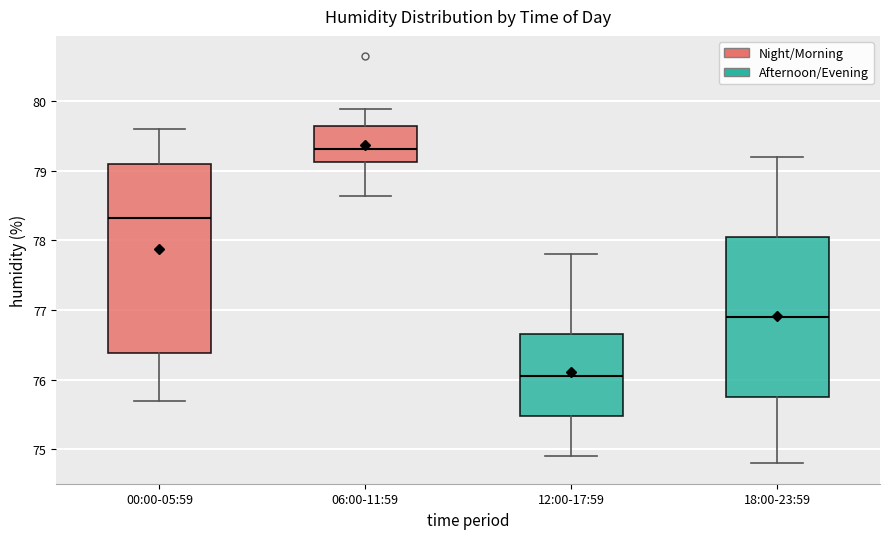

Reading left to right, read every box against the y-axis: the position of its median line, the range the box covers, and the ends of its whiskers. The values are not printed on the chart, so give them approximately, as read against the axis.

00:00-05:59: median 78.3, box 76.4 to 79.1, whiskers 75.7 to 79.6
06:00-11:59: median 79.3, box 79.1 to 79.6, whiskers 78.6 to 79.9
12:00-17:59: median 76.1, box 75.5 to 76.7, whiskers 74.9 to 77.8
18:00-23:59: median 76.9, box 75.8 to 78.1, whiskers 74.8 to 79.2